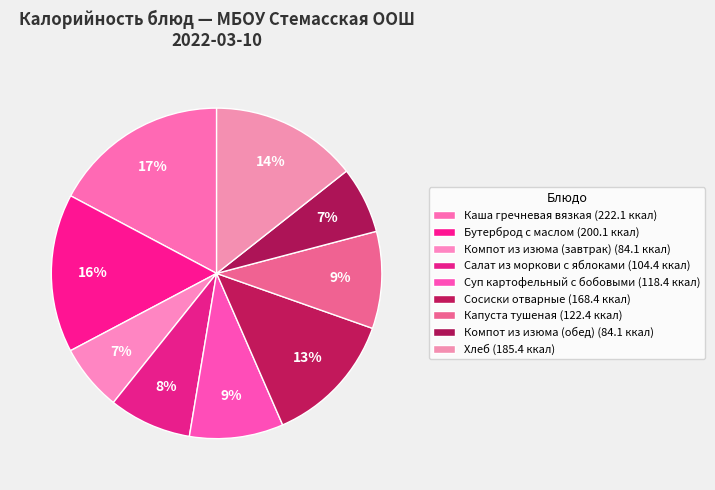

How many slices are in this pie chart?

9